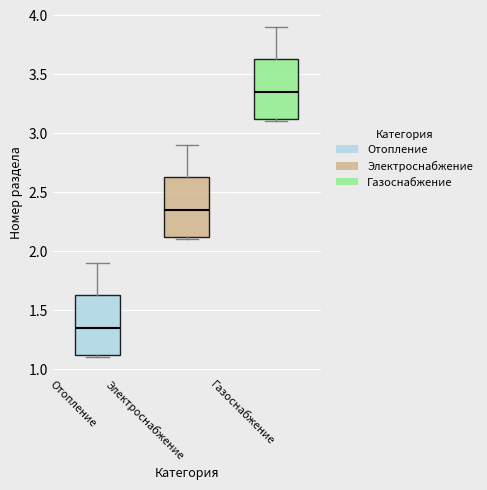

Which box's median line is the highest?

Газоснабжение